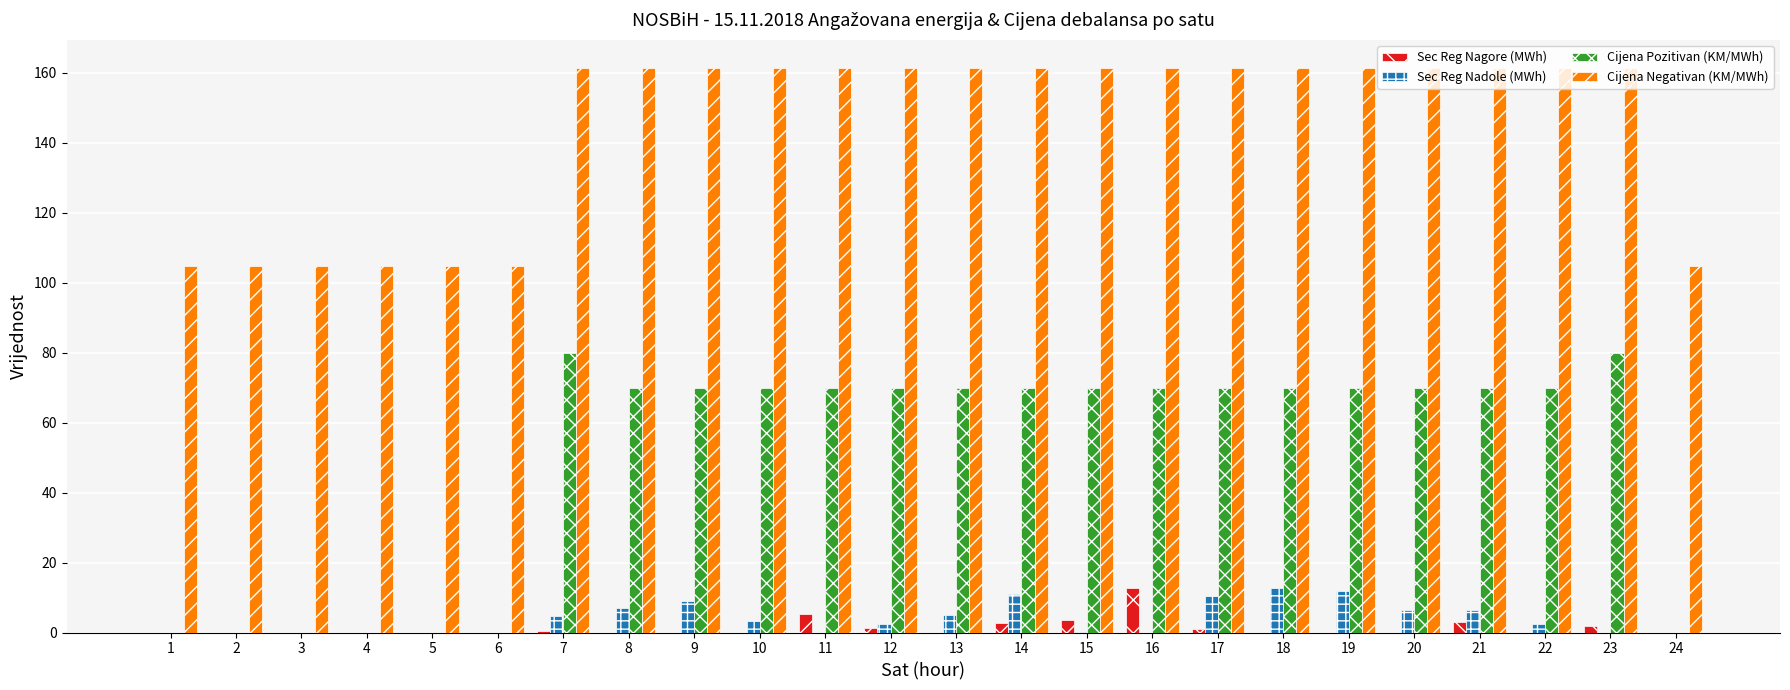

Which series has the widest spread of values?

Cijena Pozitivan (KM/MWh)